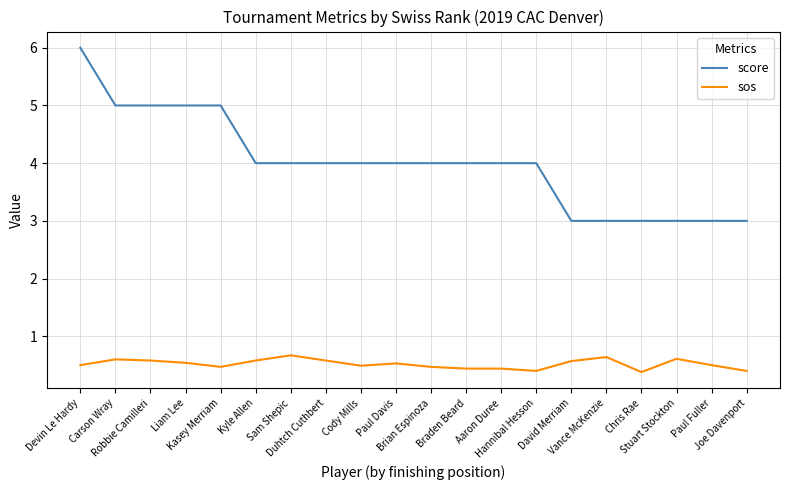

Reading left to right, list all the values displayed in this chart.

score: 6.0	5.0	5.0	5.0	5.0	4.0	4.0	4.0	4.0	4.0	4.0	4.0	4.0	4.0	3.0	3.0	3.0	3.0	3.0	3.0
sos: 0.5	0.6	0.6	0.5	0.5	0.6	0.7	0.6	0.5	0.5	0.5	0.4	0.4	0.4	0.6	0.6	0.4	0.6	0.5	0.4